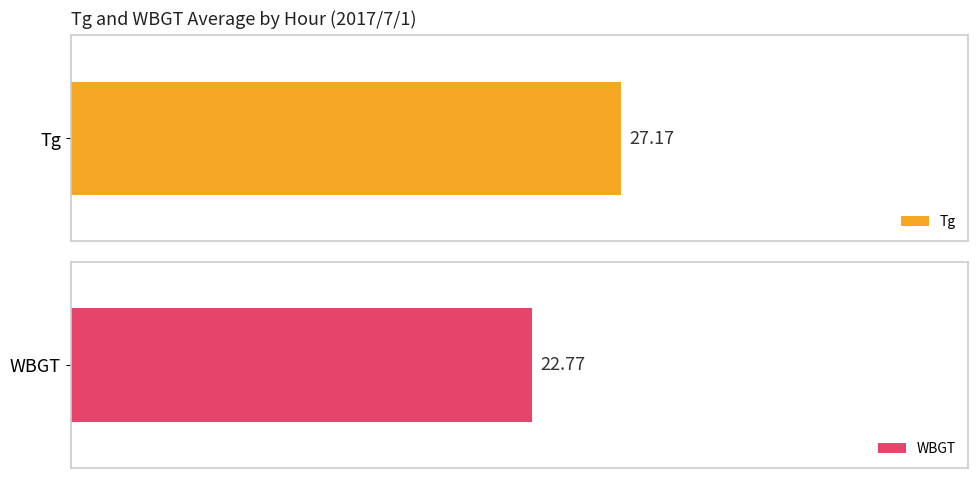

Which series has the widest spread of values?

Tg